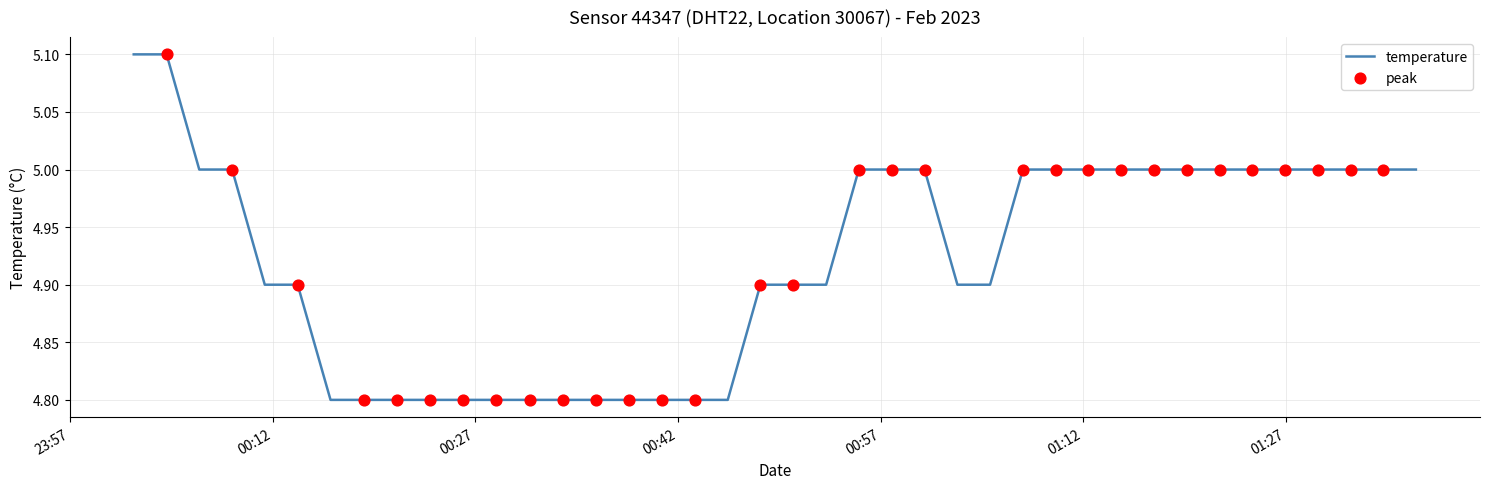

What is the greatest value displayed?

5.1